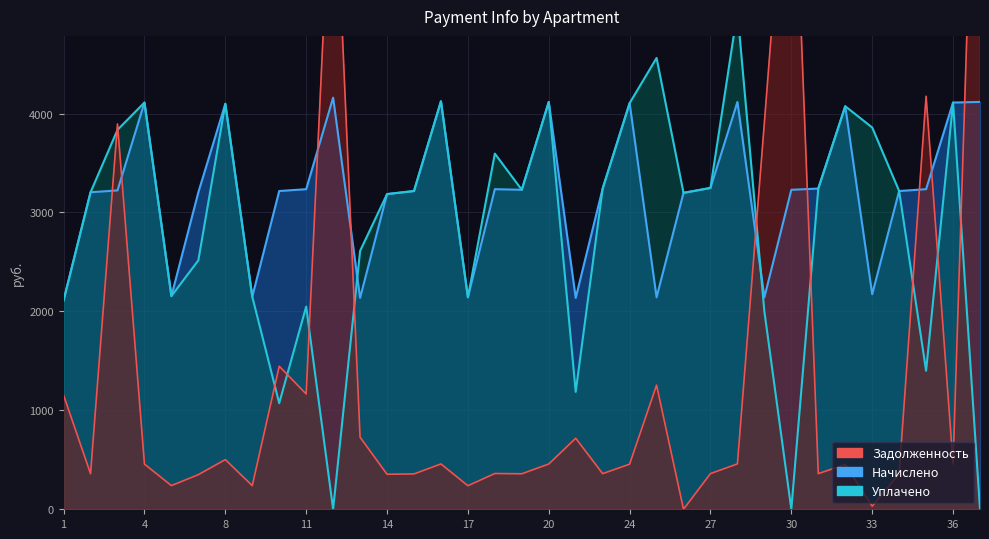

The zadoljennost series shows 12551.3 at 30. True or false?

False